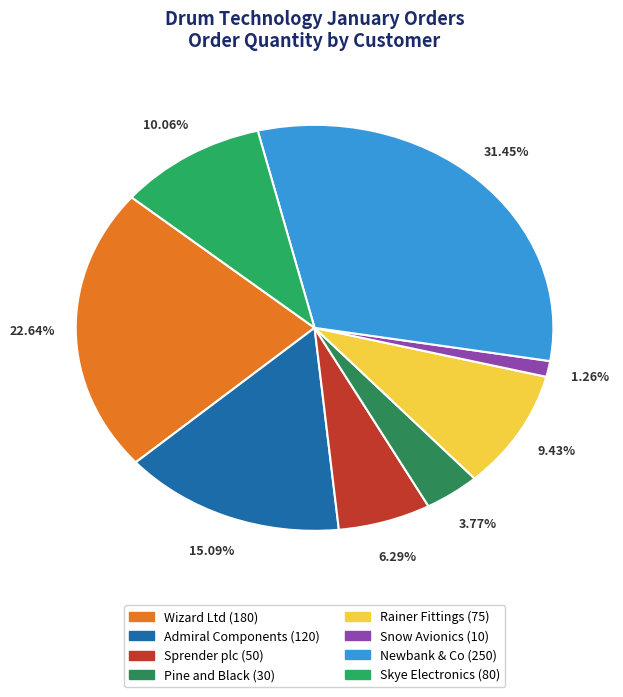

Does Sprender plc represent more than half of the total?

No